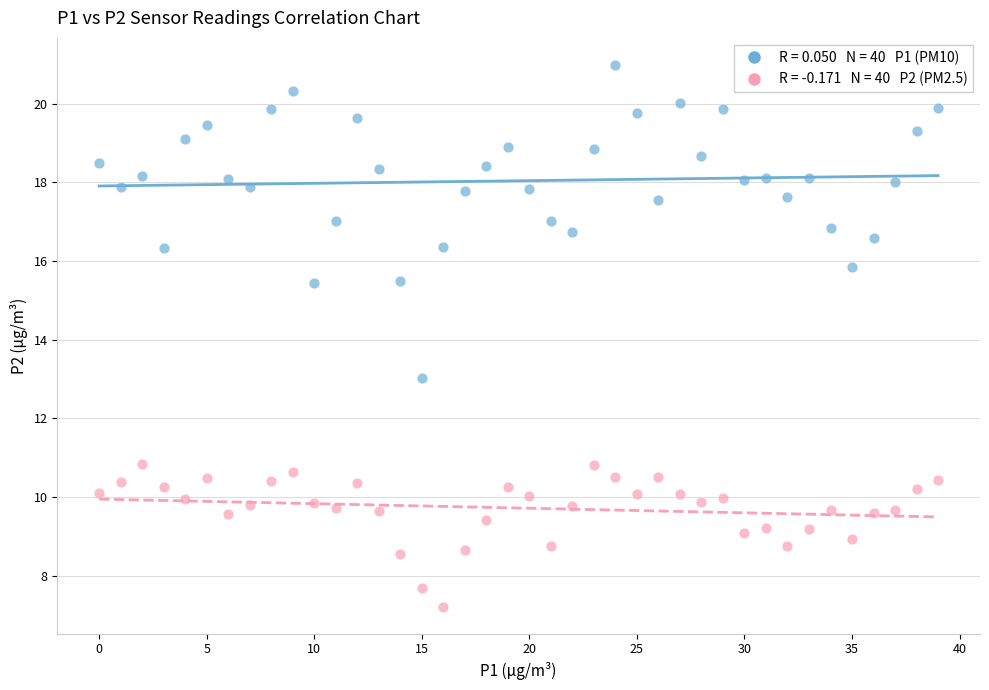

Across all data points, what is the range of Y values (max minus min)?

13.8